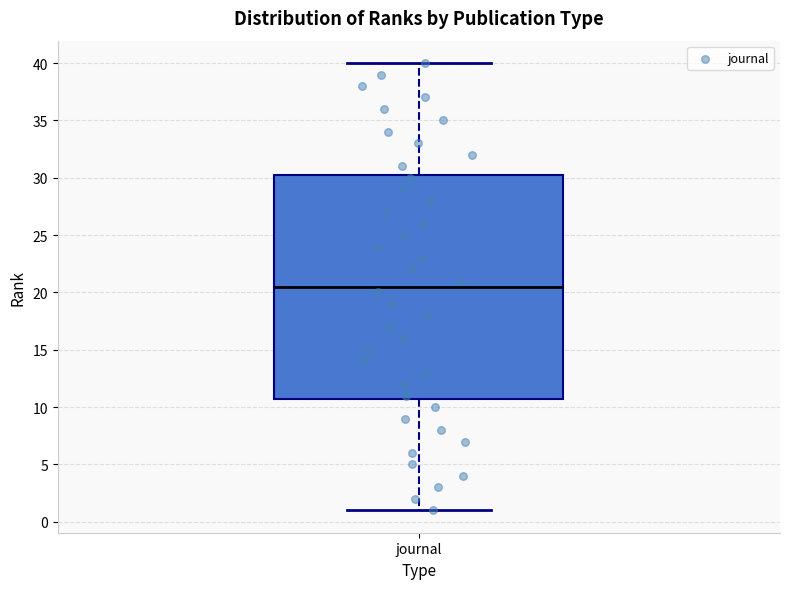

Read this box plot against the y-axis: the position of the median line, the range covered by the box, and the ends of both whiskers. The values are not printed on the chart, so give them approximately, as read against the axis.

median 20.5, box 11.0 to 30.5, whiskers 1.0 to 40.0